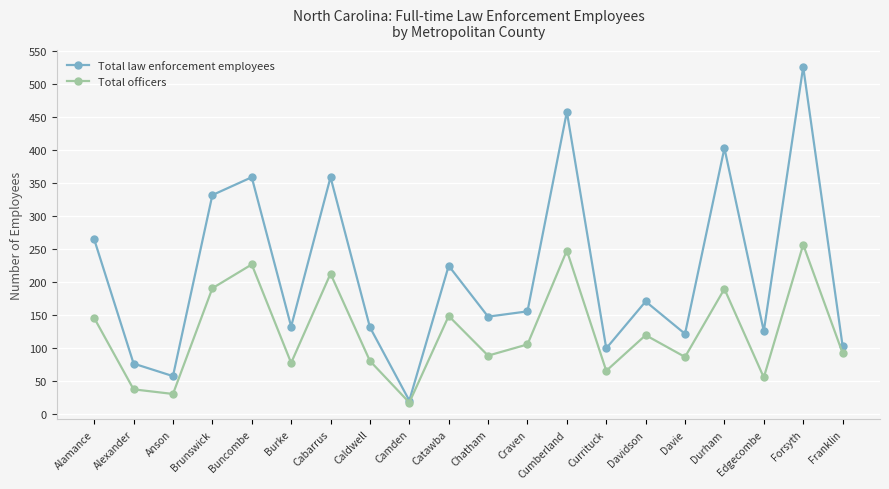

What is the greatest value displayed?

526